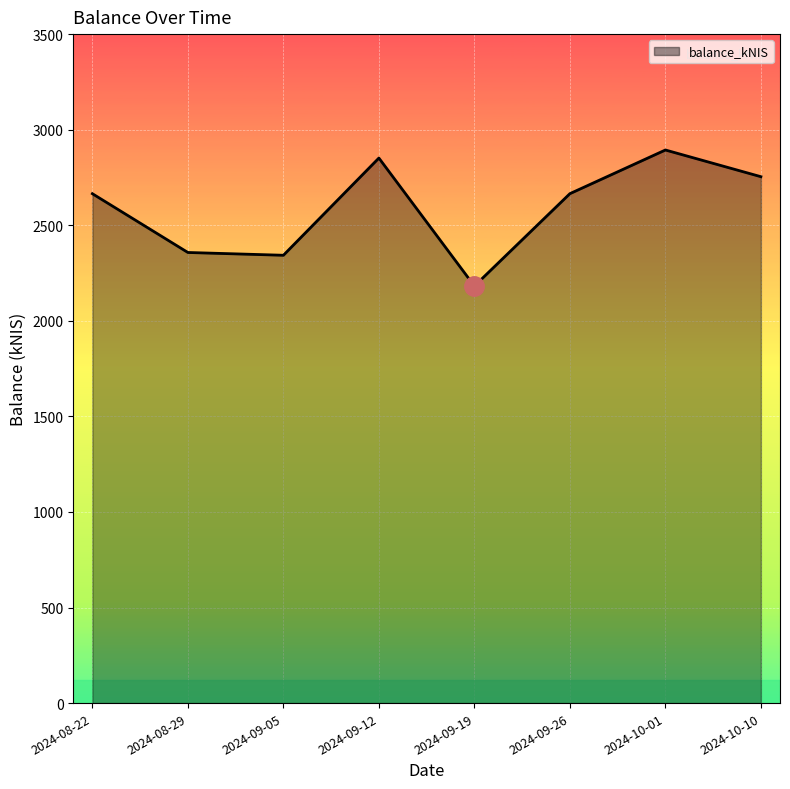

What is the change in value from 2024-08-29 to 2024-09-26?

+307.7